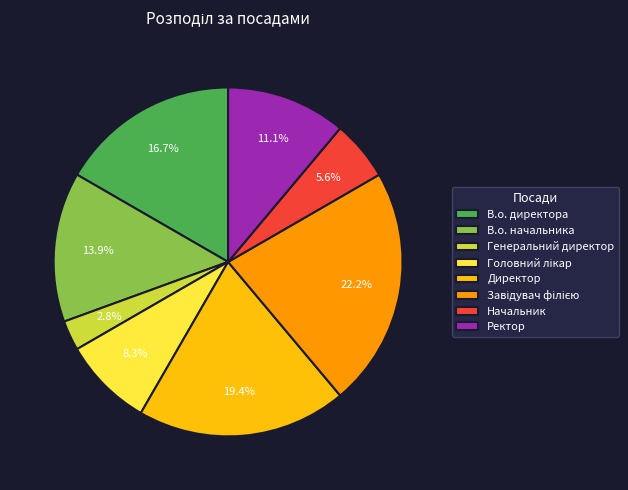

Does Начальник account for over 50% of the chart?

No